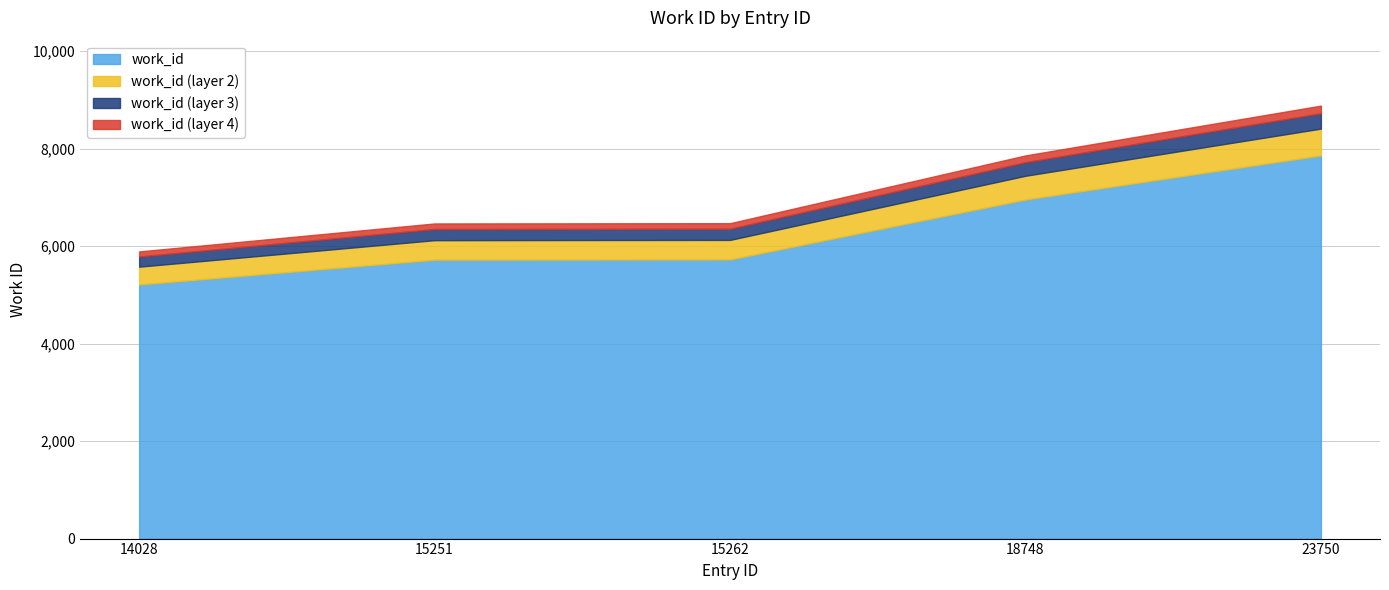

The chart shows a value of 5721 at 15251. True or false?

True